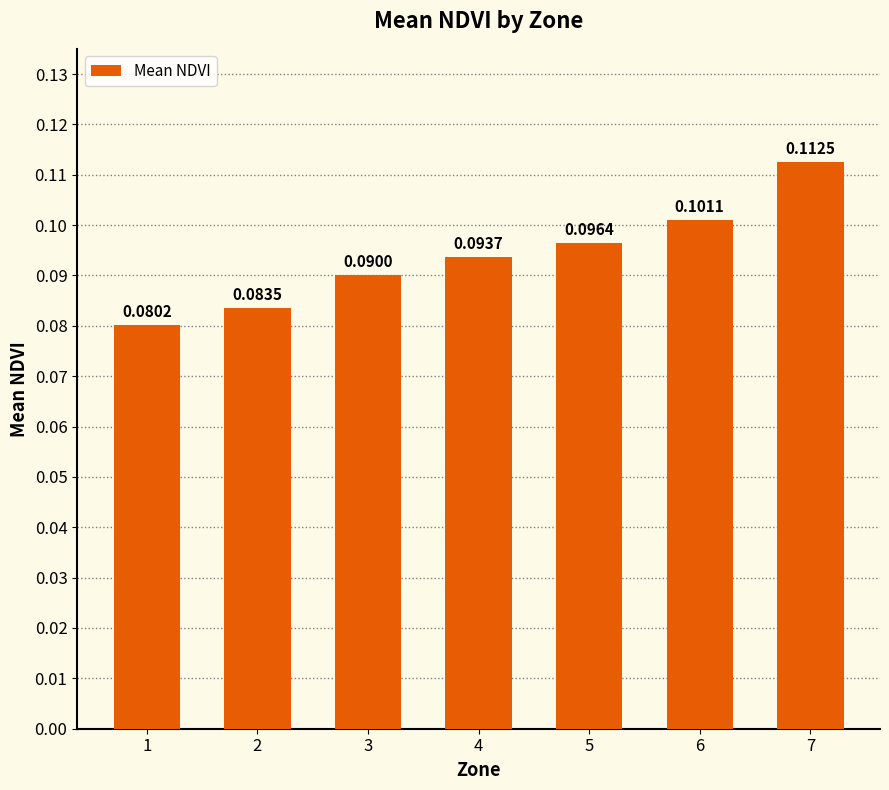

List the labels in order of value, smallest first.

1, 2, 3, 4, 5, 6, 7